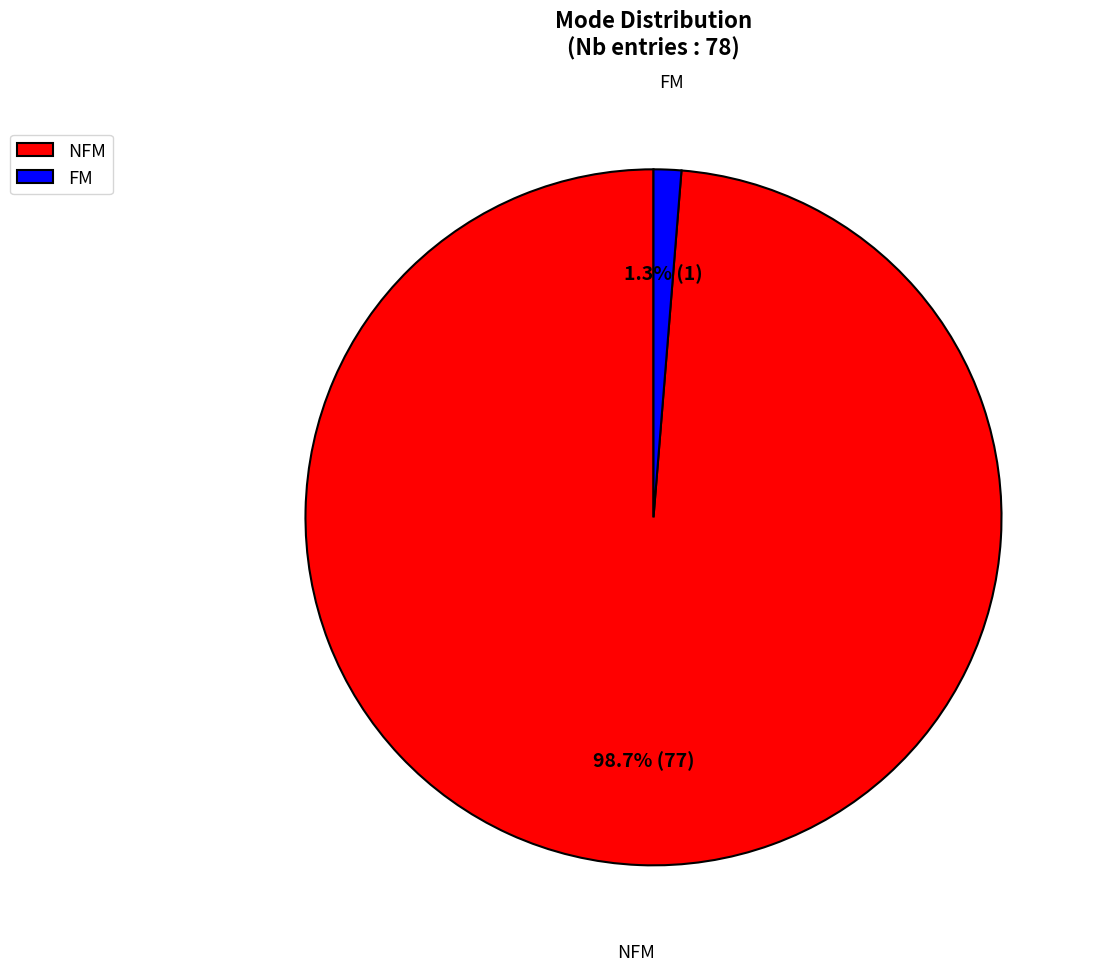

What percentage do FM and NFM together represent?

100.0%